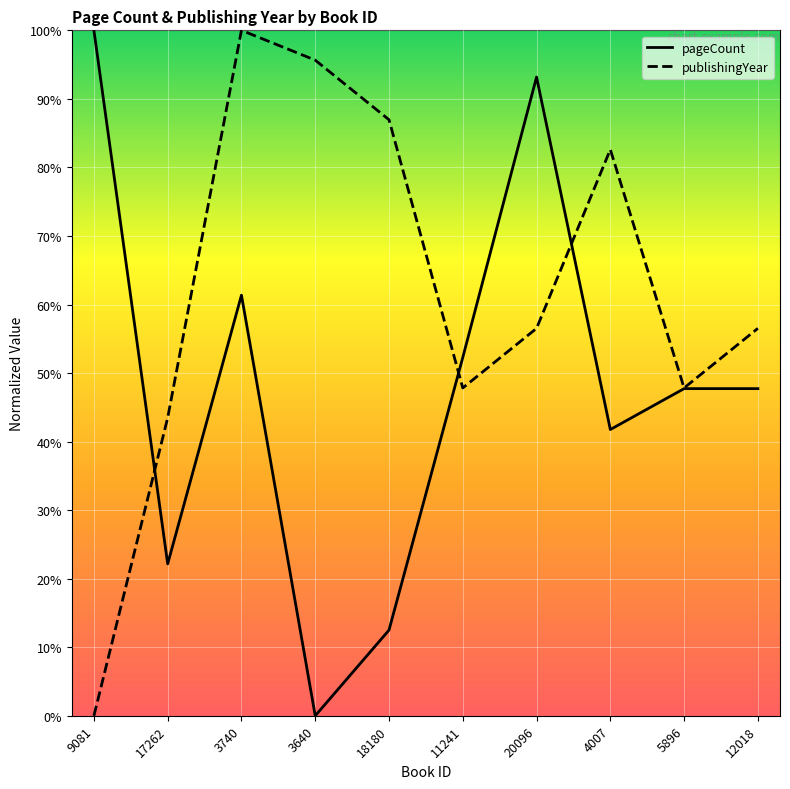

What is the difference between the second highest and second lowest values in the publishingYear series?

52.2